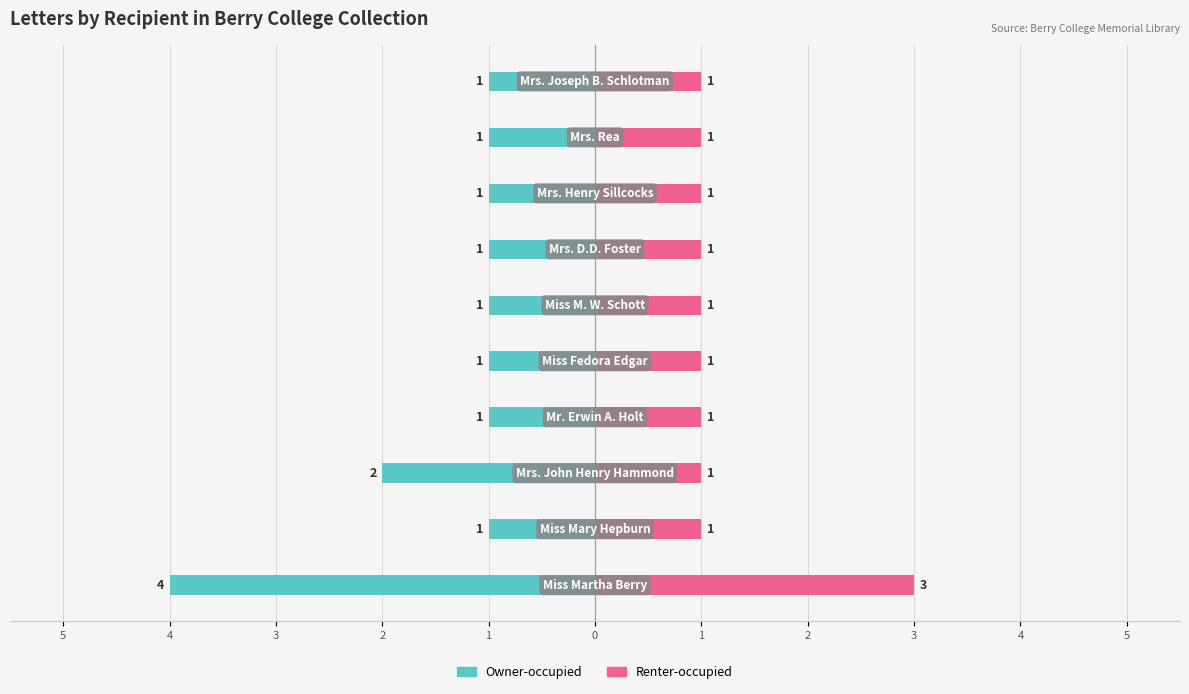

True or false: Renter-occupied has a value of 1 at 4.

True